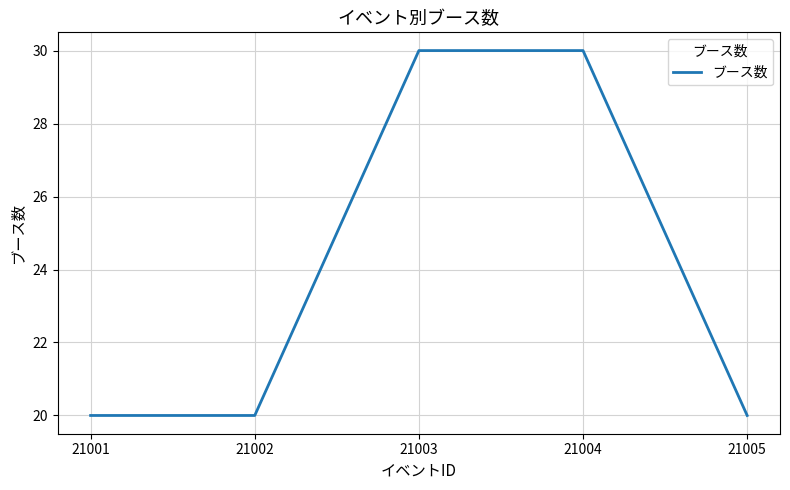

Is this an area chart (filled region under the line)?

No